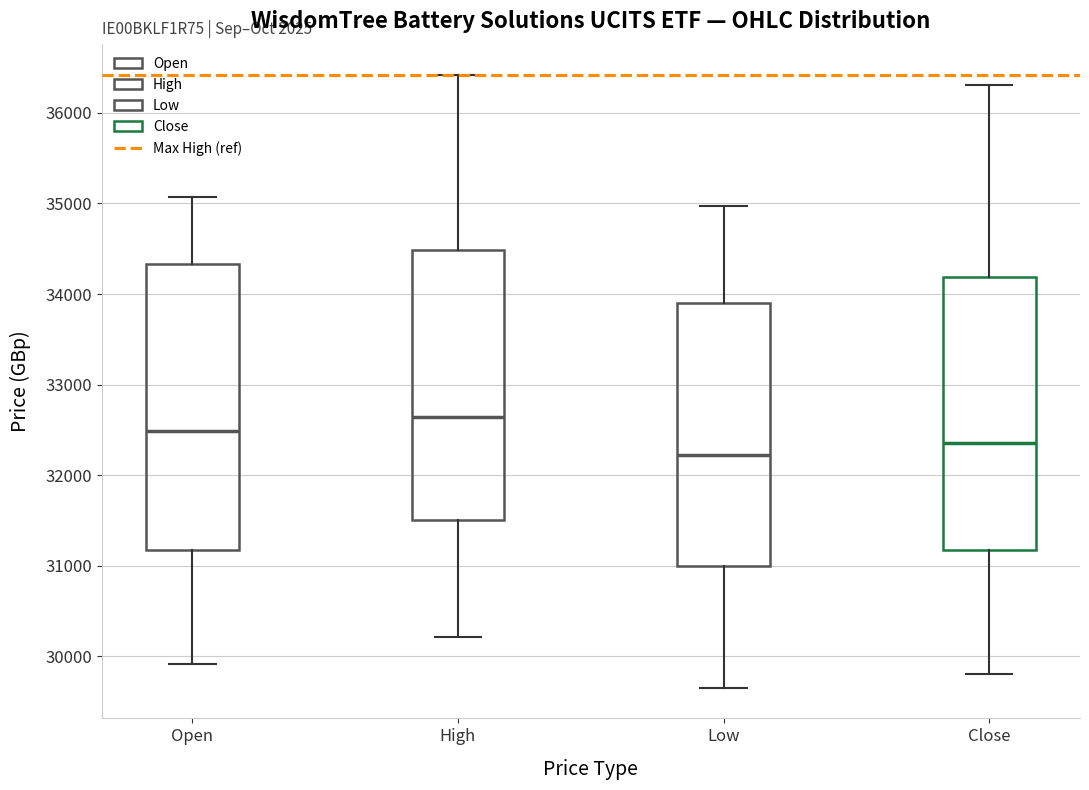

Which box's median line is the lowest?

Low